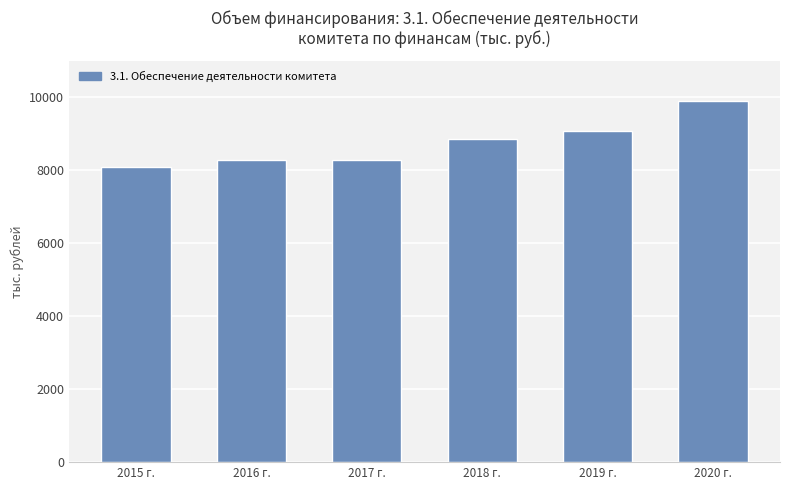

Which has a higher value, 2016 г. or 2019 г.?

2019 г.